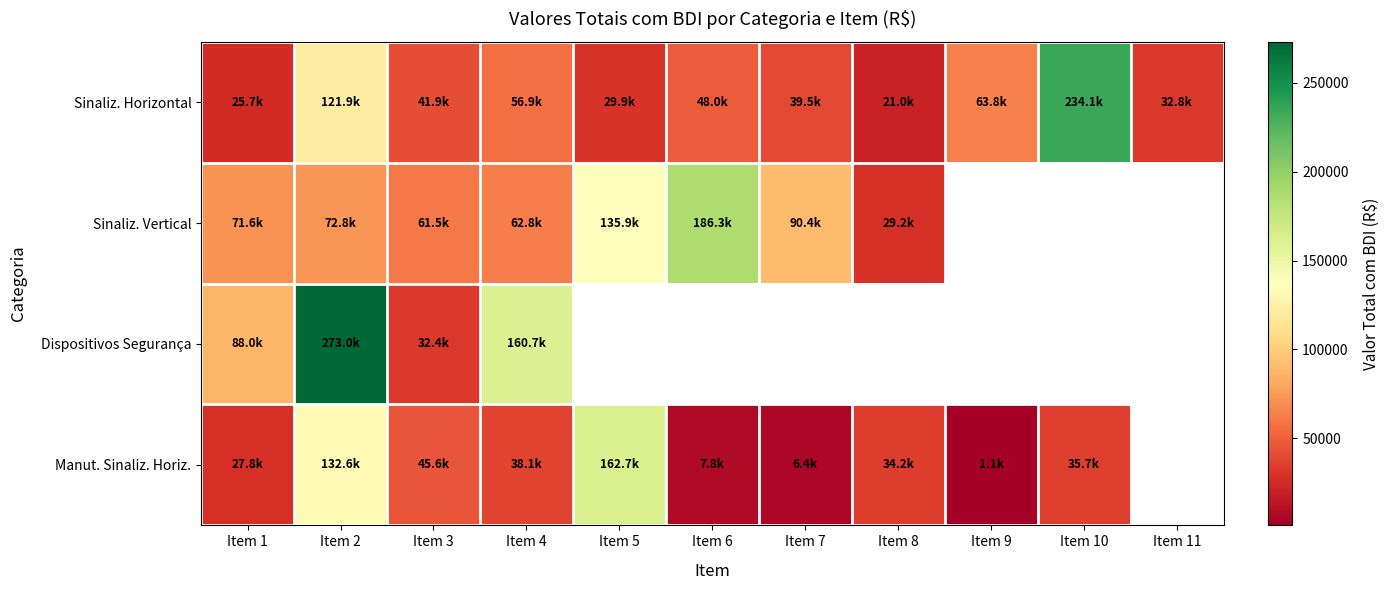

What is the average value of the Sinaliz. Horizontal series?

65046.1